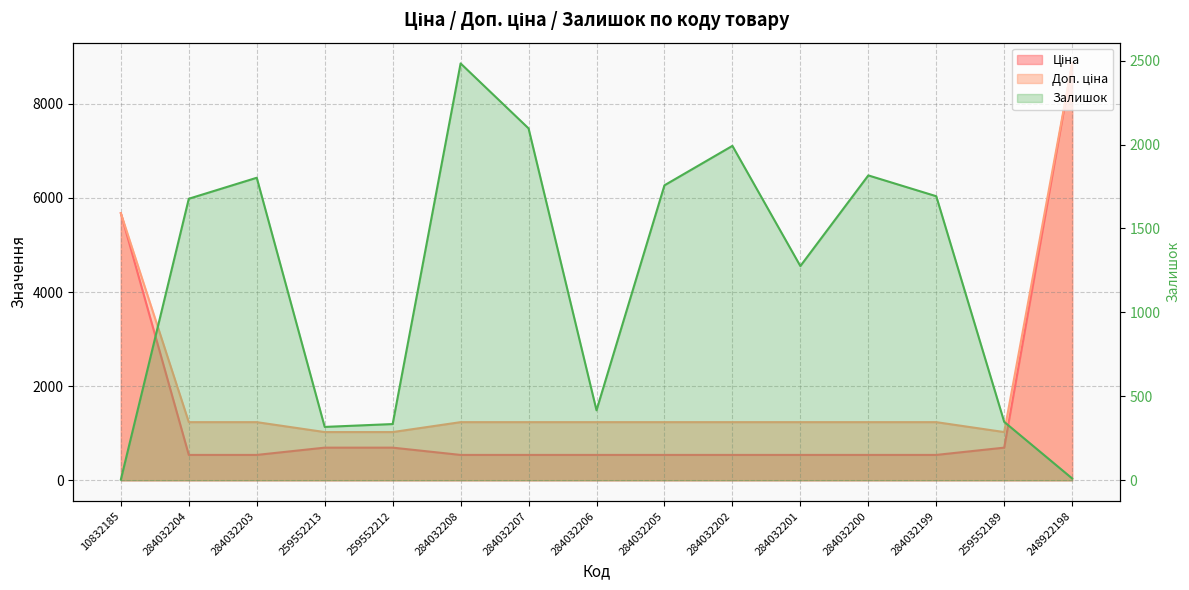

Between 284032208 and 284032207, which is larger?

284032208